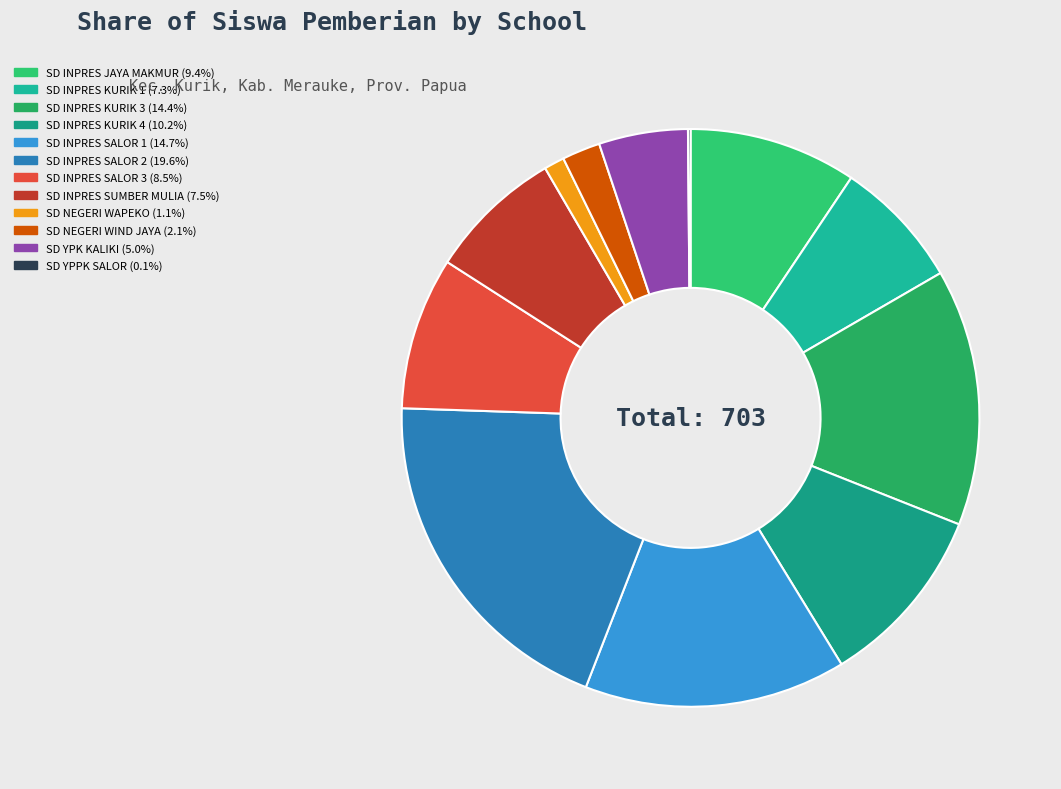

Rank the categories by value from highest to lowest.

SD INPRES SALOR 2, SD INPRES SALOR 1, SD INPRES KURIK 3, SD INPRES KURIK 4, SD INPRES JAYA MAKMUR, SD INPRES SALOR 3, SD INPRES SUMBER MULIA, SD INPRES KURIK 1, SD YPK KALIKI, SD NEGERI WIND JAYA, SD NEGERI WAPEKO, SD YPPK SALOR